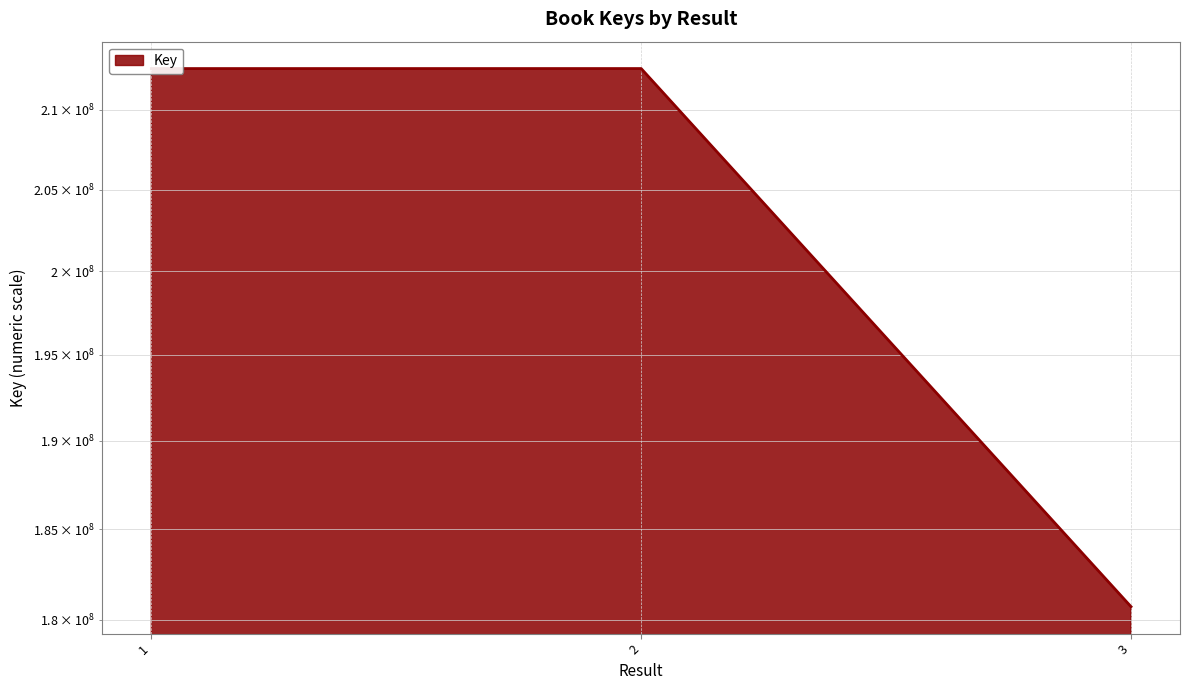

How many values exceed 212638842?

1